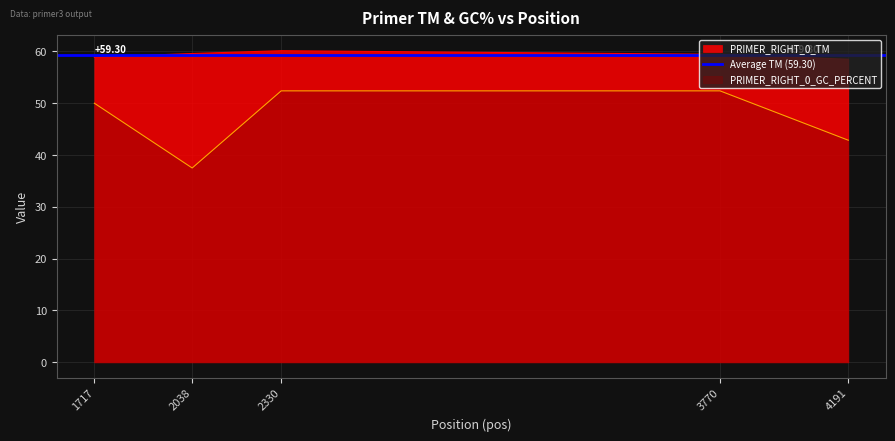

Between 2038 and 3770, which series saw the biggest shift?

PRIMER_RIGHT_0_GC_PERCENT